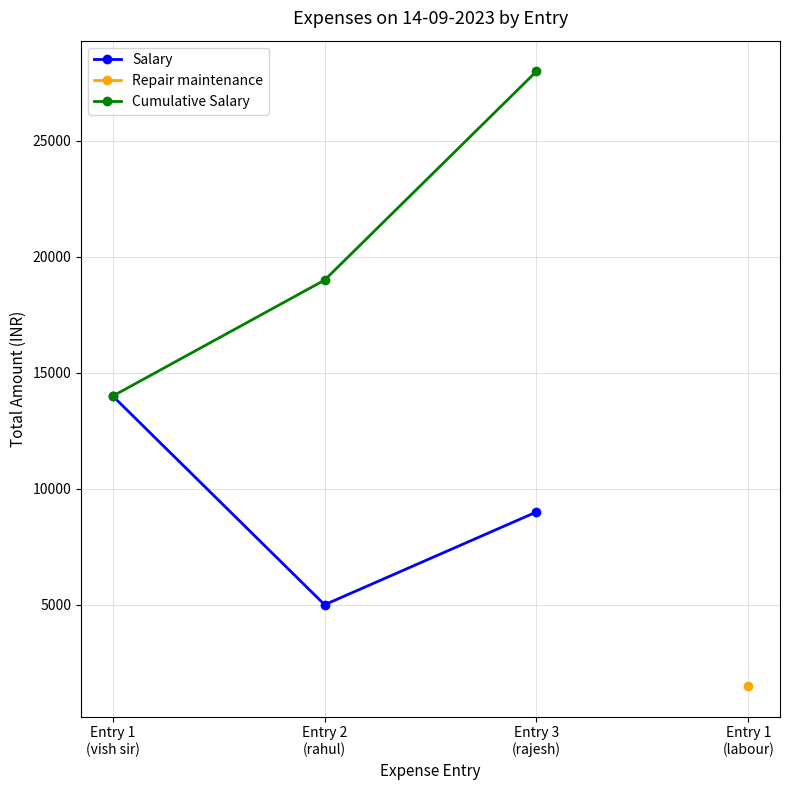

Which series changed the most between Entry 2
(rahul) and Entry 3
(rajesh)?

Cumulative Salary